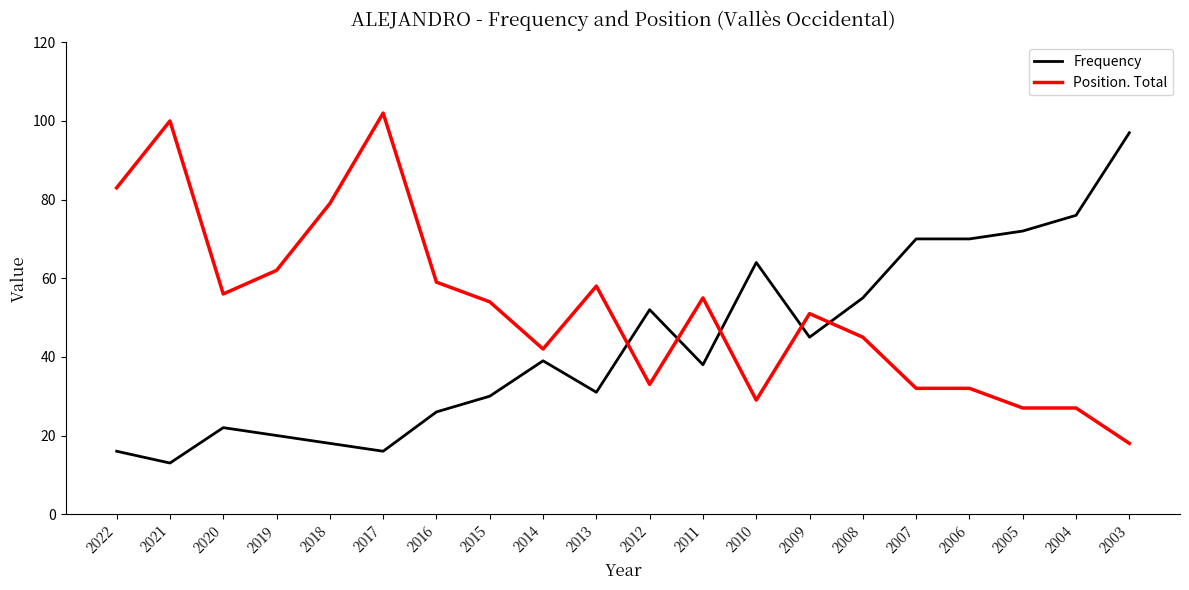

List the series in order of their peak value, lowest first.

Frequency, Position. Total